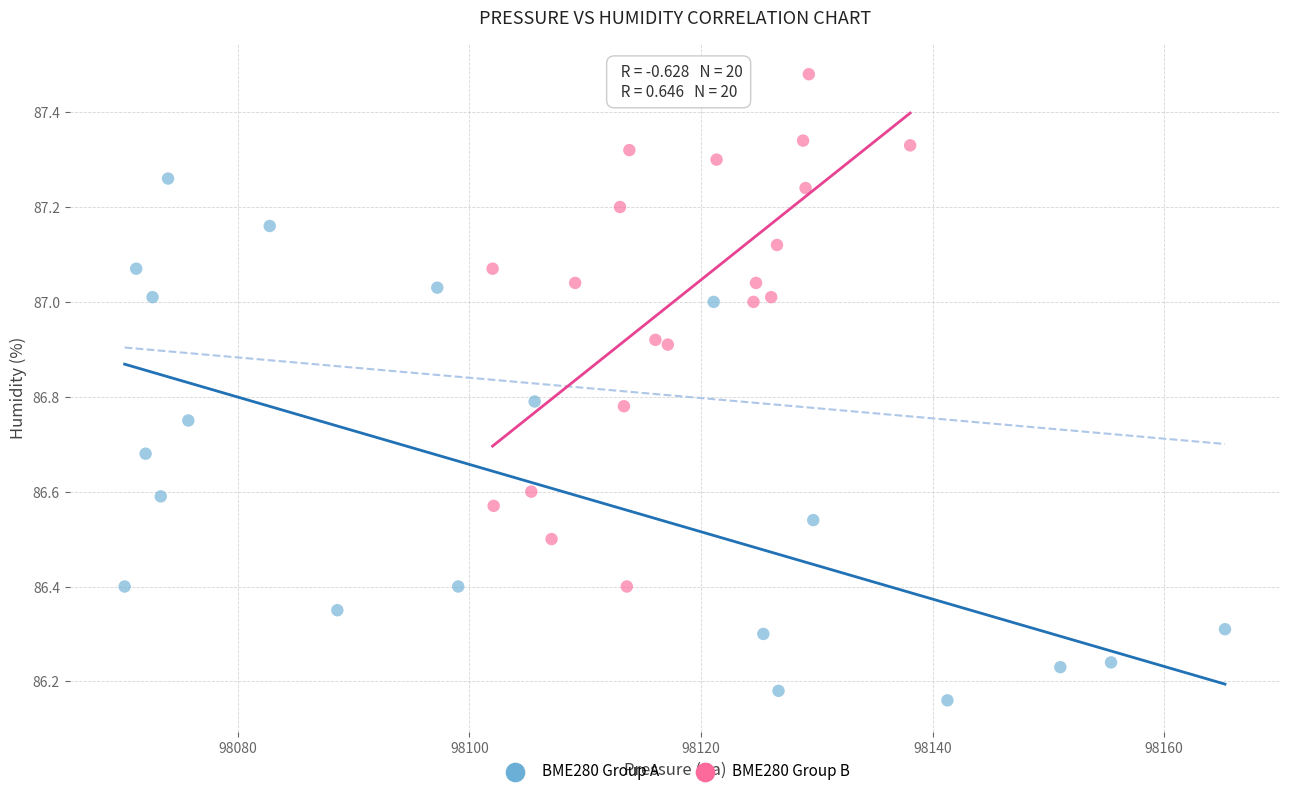

Which series reaches the minimum Y coordinate?

BME280 Group A